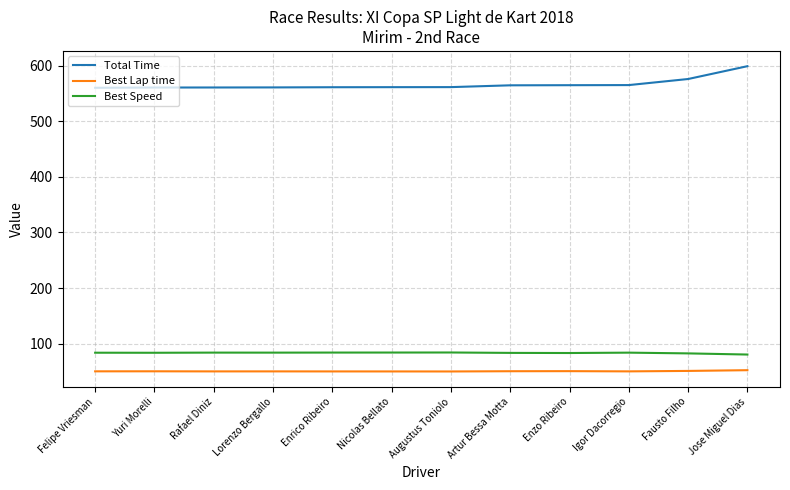

Does the chart display data point markers on the line(s)?

No